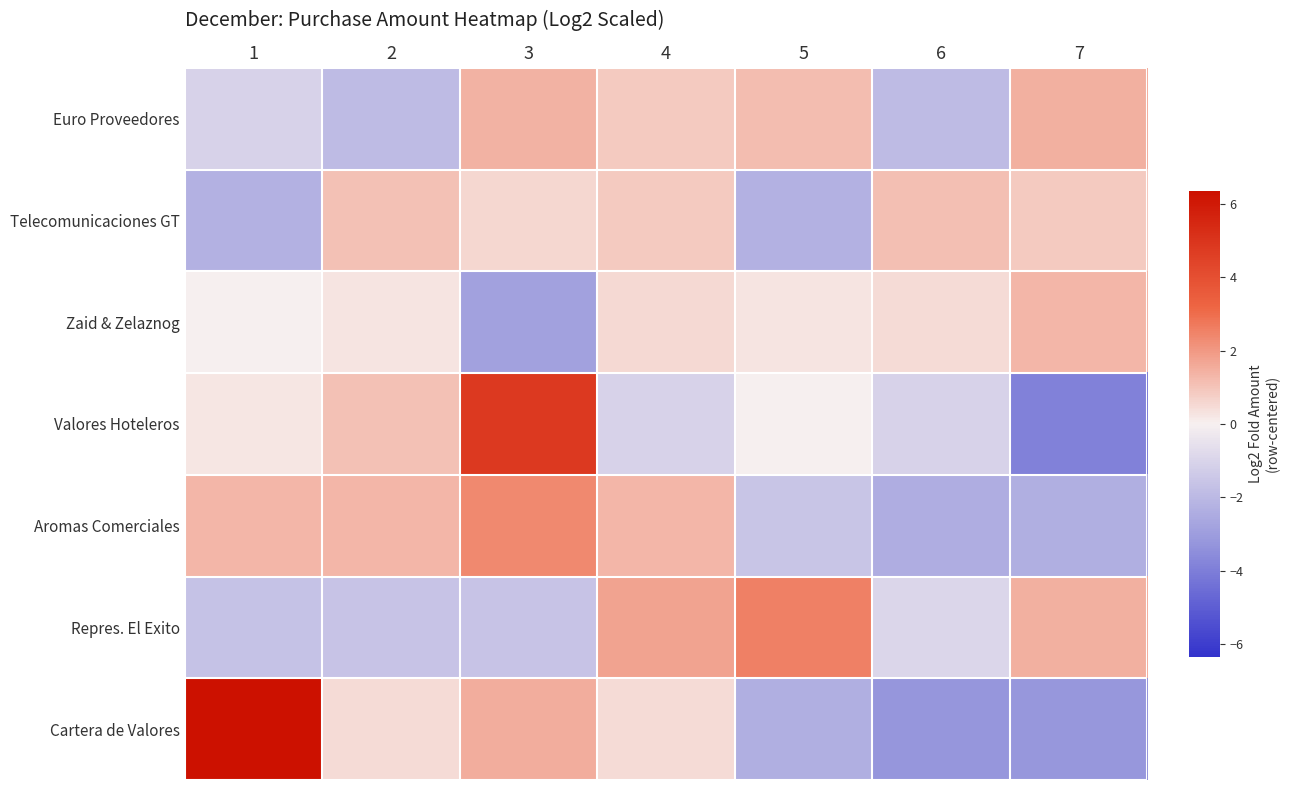

What is the total value across all series at 2?

0.6